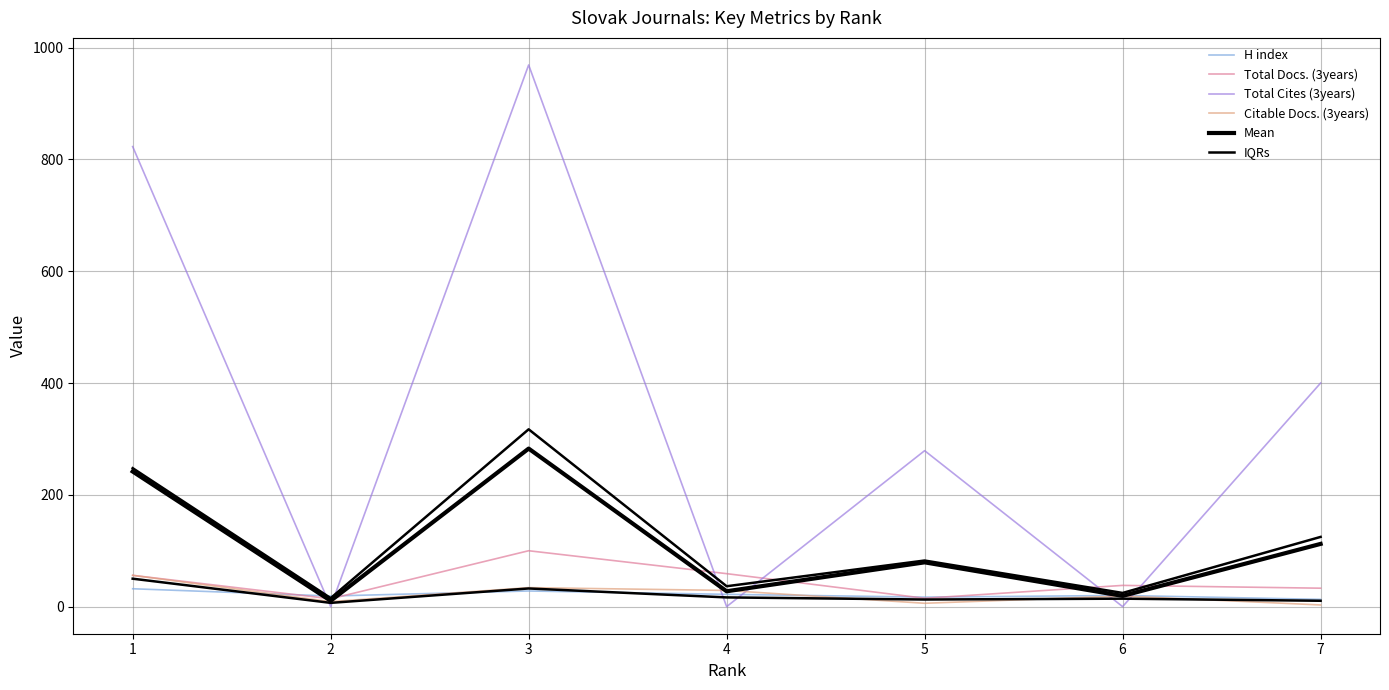

The Total Cites (3years) series shows -295.0 at 6. True or false?

False